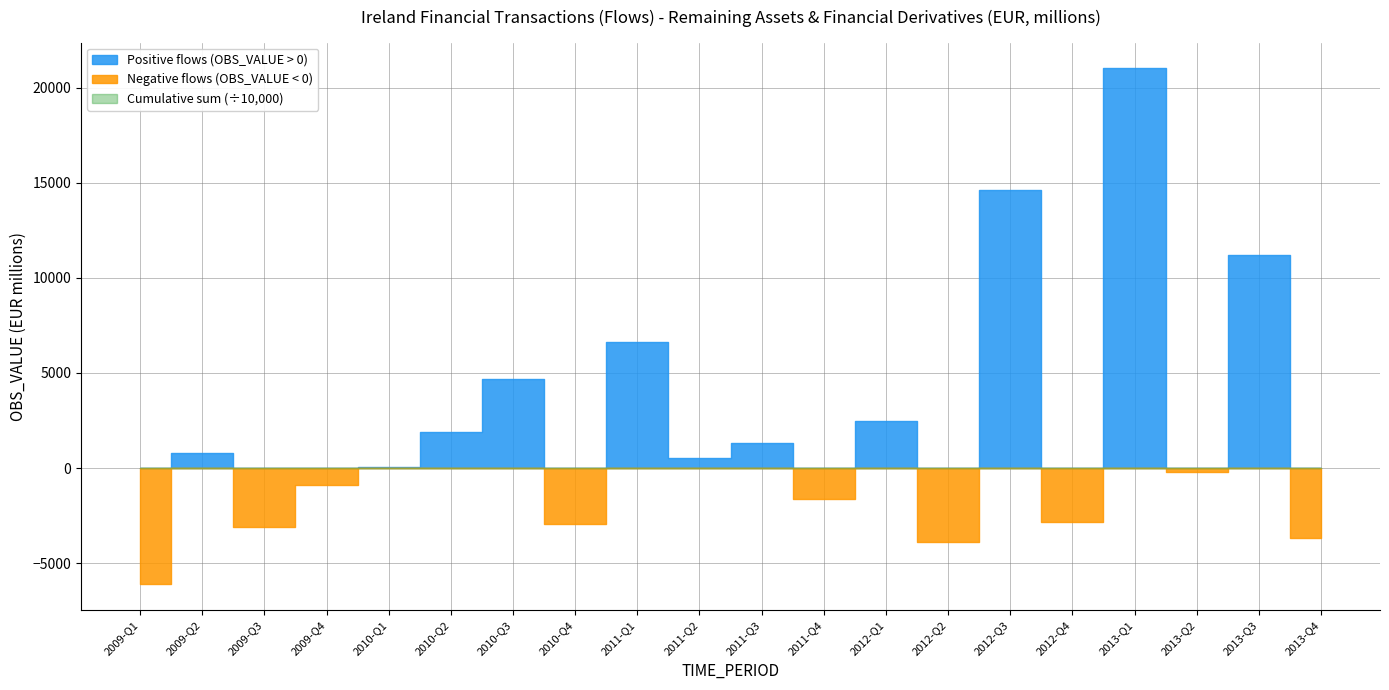

What is the difference between the OBS_VALUE (negative abs) values at 2009-Q3 and 2011-Q3?

3107